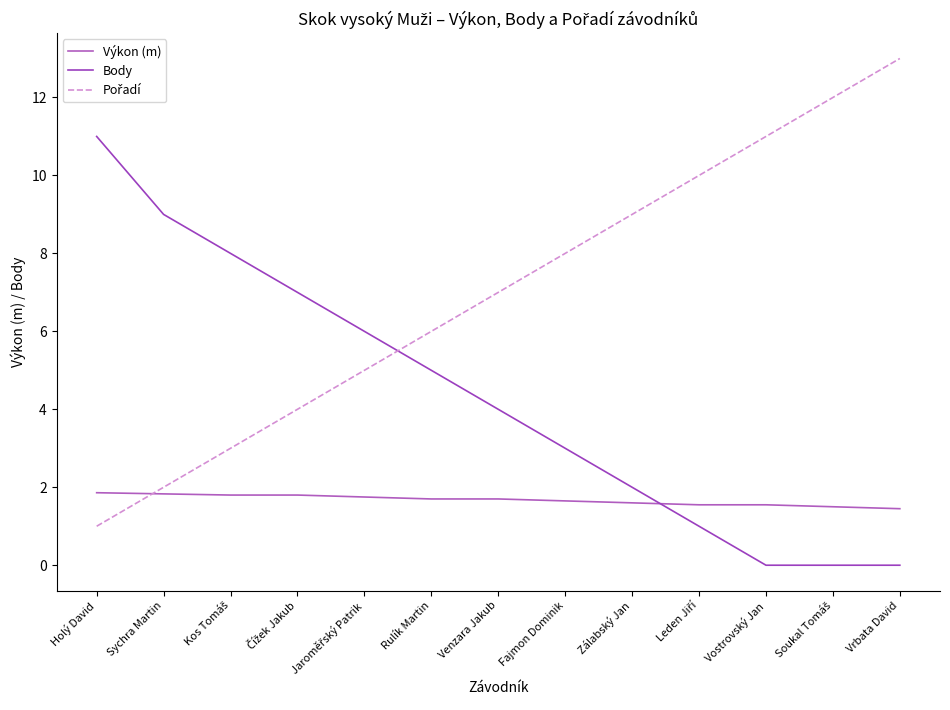

What is the minimum value for Pořadí?

1.0